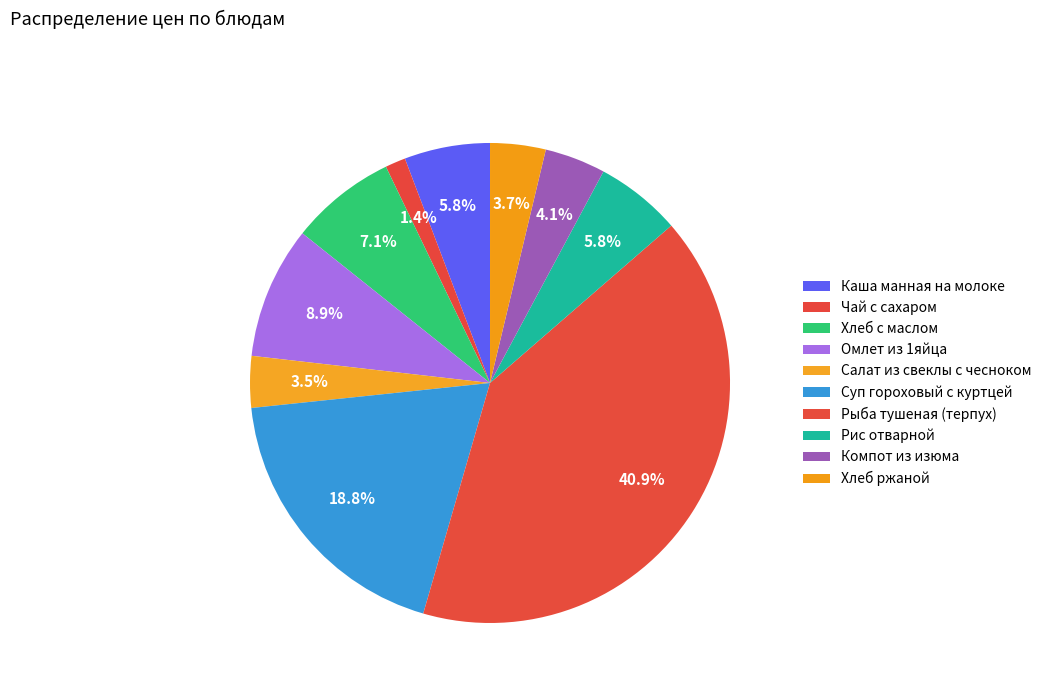

Which has a higher value, Рыба тушеная (терпух) or Омлет из 1яйца?

Рыба тушеная (терпух)